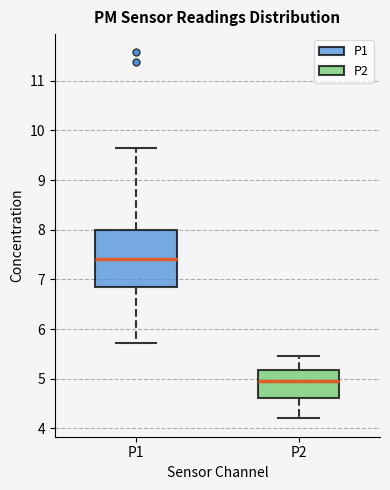

Which box has the highest median line?

P1